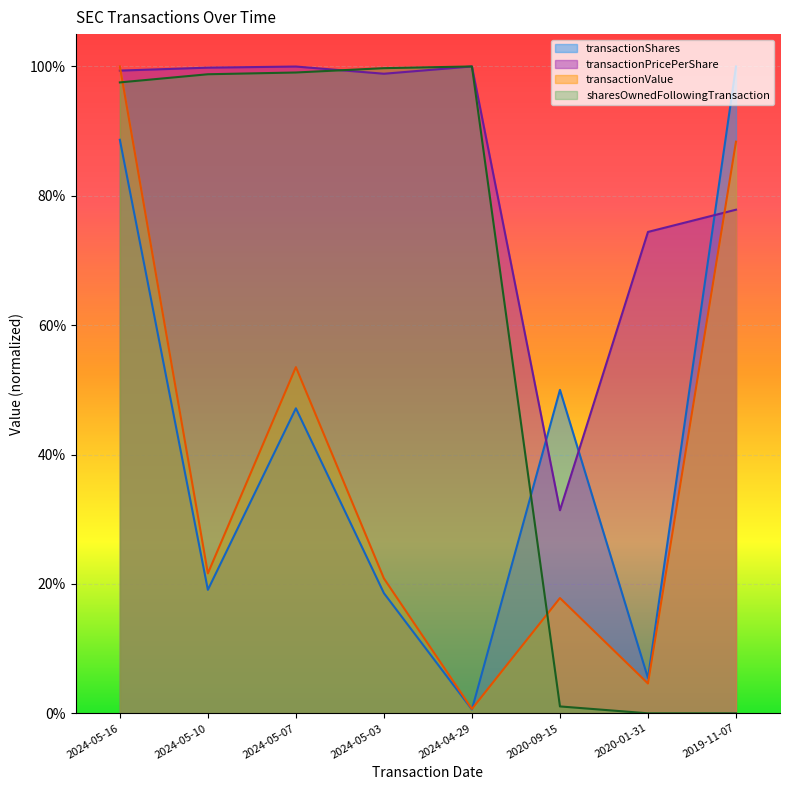

Reading right to left, list all the values displayed in this chart.

transactionShares: 1.0	0.1	0.5	0.0	0.2	0.5	0.2	0.9
transactionPricePerShare: 0.8	0.7	0.3	1.0	1.0	1.0	1.0	1.0
transactionValue: 0.9	0.0	0.2	0.0	0.2	0.5	0.2	1.0
sharesOwnedFollowingTransaction: 0.0	0.0	0.0	1.0	1.0	1.0	1.0	1.0